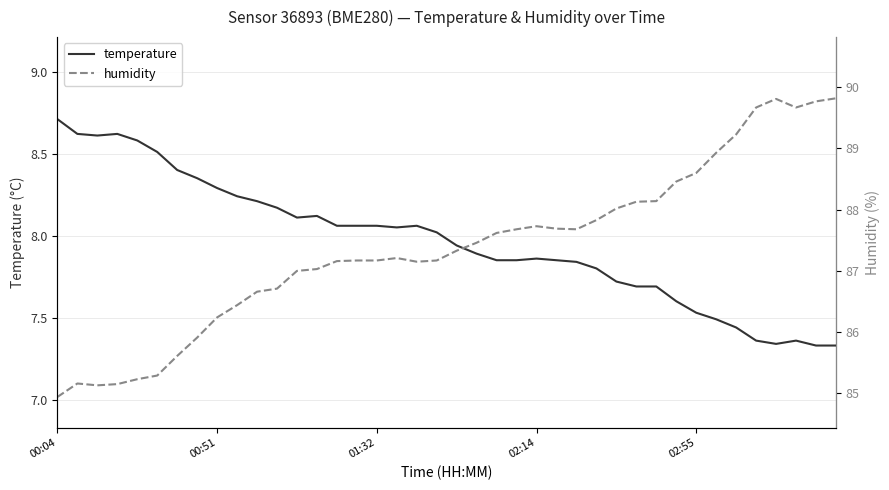

What is the total value across all series at 19?

95.2